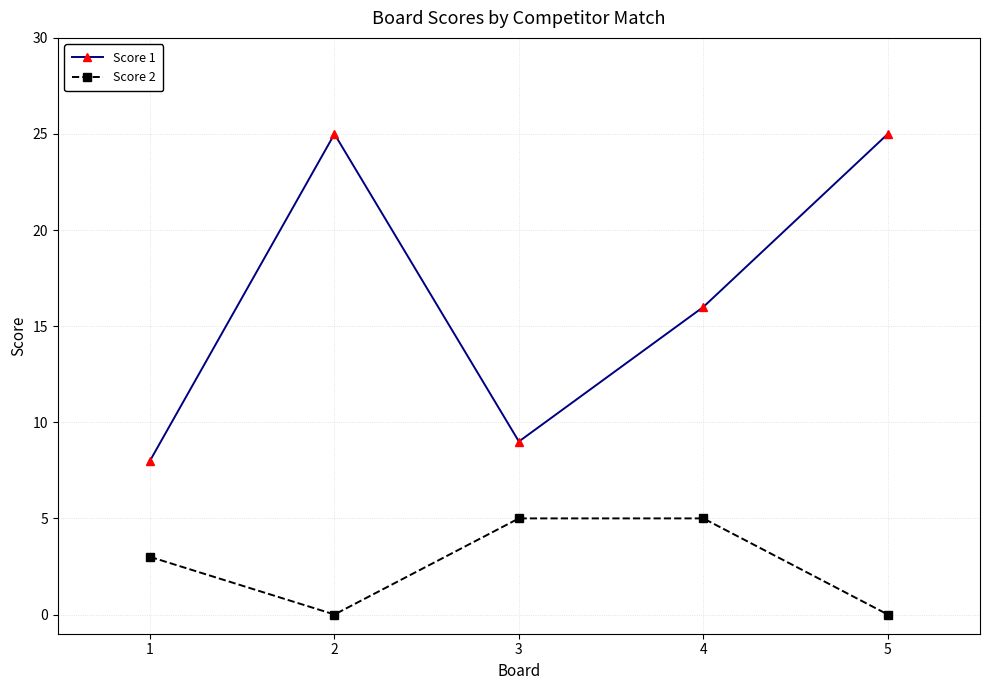

Reading left to right, transcribe all the data shown in this chart.

Score 1: 8	25	9	16	25
Score 2: 3	0	5	5	0